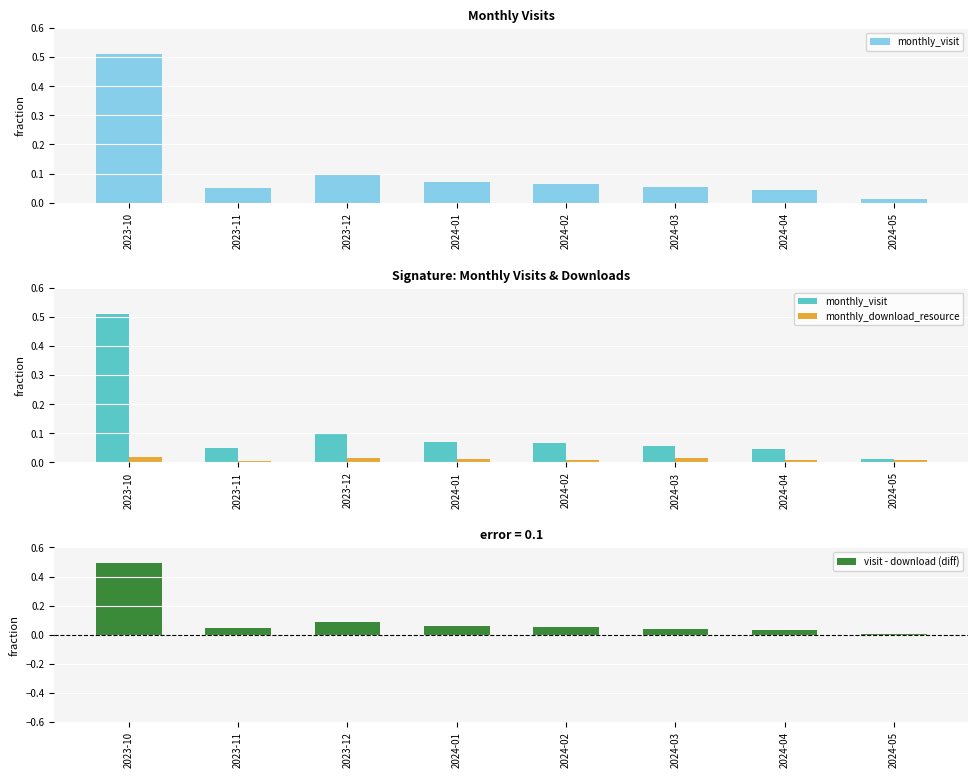

Reading left to right, extract all data points from this chart.

monthly_visit: 2023-10=0.5	2023-11=0.0	2023-12=0.1	2024-01=0.1	2024-02=0.1	2024-03=0.1	2024-04=0.0	2024-05=0.0
monthly_download_resource: 2023-10=0.0	2023-11=0.0	2023-12=0.0	2024-01=0.0	2024-02=0.0	2024-03=0.0	2024-04=0.0	2024-05=0.0
visit - download (diff): 2023-10=0.5	2023-11=0.0	2023-12=0.1	2024-01=0.1	2024-02=0.1	2024-03=0.0	2024-04=0.0	2024-05=0.0